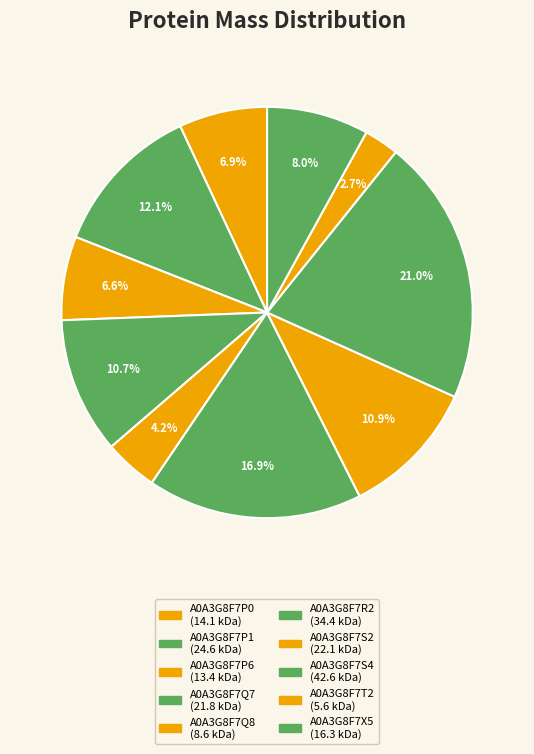

Which category has the smallest portion of the pie?

A0A3G8F7T2